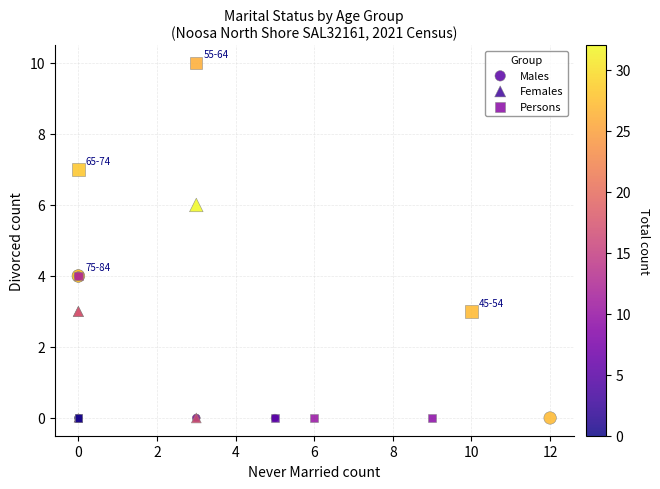

What are all the series names shown in the legend?

Males, Females, Persons